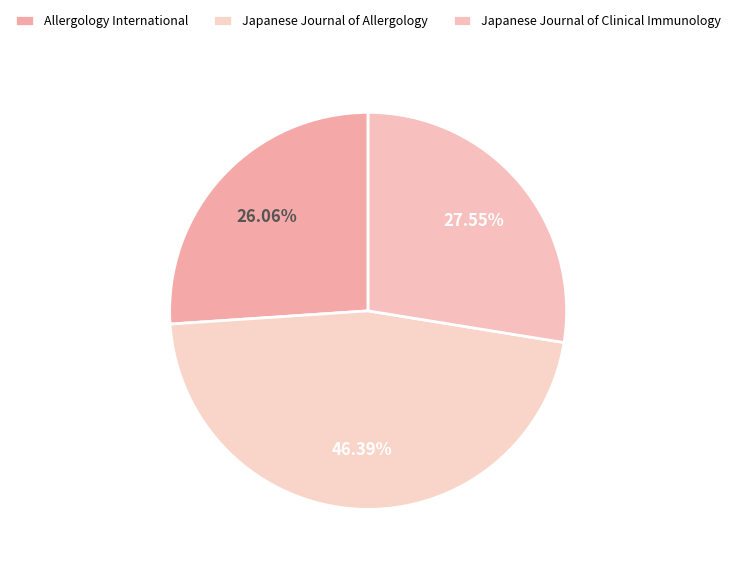

How many segments does this pie chart have?

3